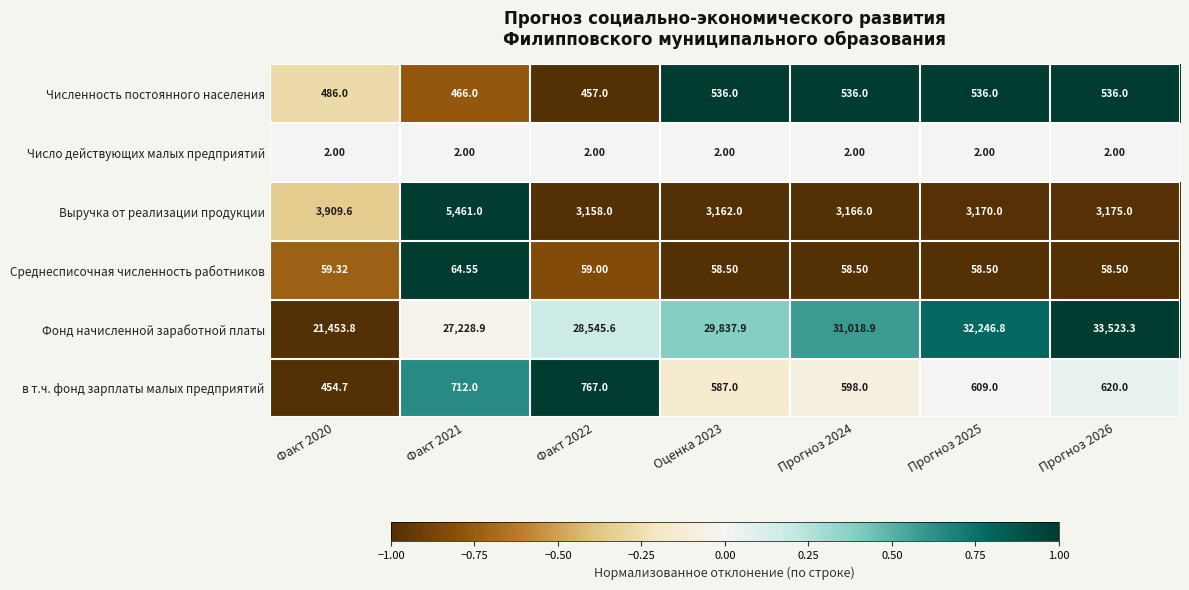

Rank the series by their maximum value, from highest to lowest.

Фонд начисленной заработной платы, Выручка от реализации продукции, в т.ч. фонд зарплаты малых предприятий, Численность постоянного населения, Среднесписочная численность работников, Число действующих малых предприятий